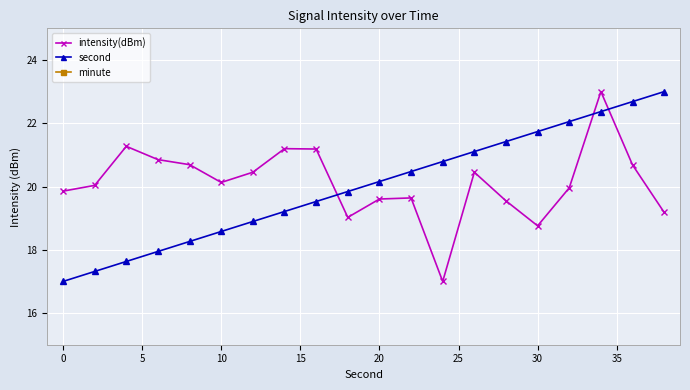

True or false: intensity(dBm) has a value of 26.6 at 20.

False